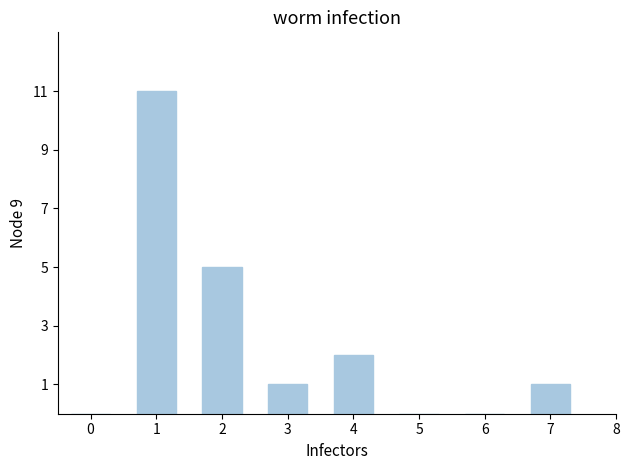

What is the change in value from 2 to 5?

-5